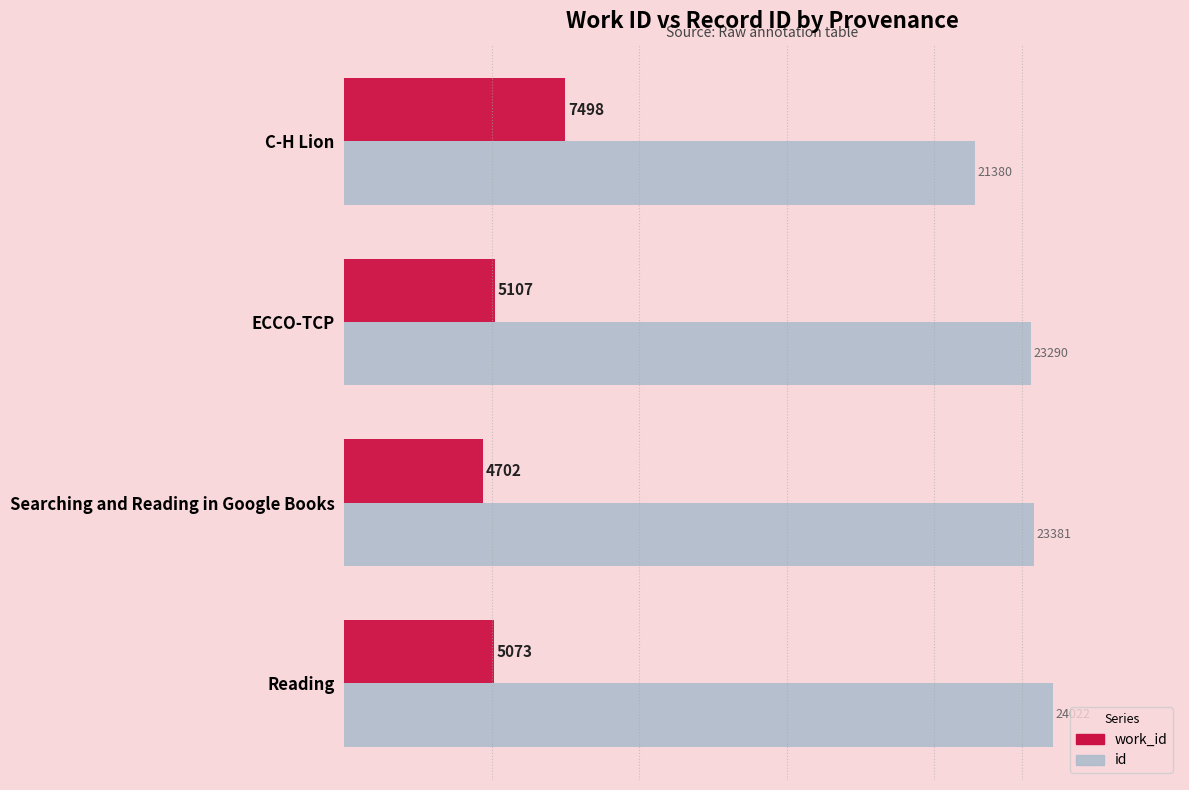

At which category is the sum across all series the highest?

Reading